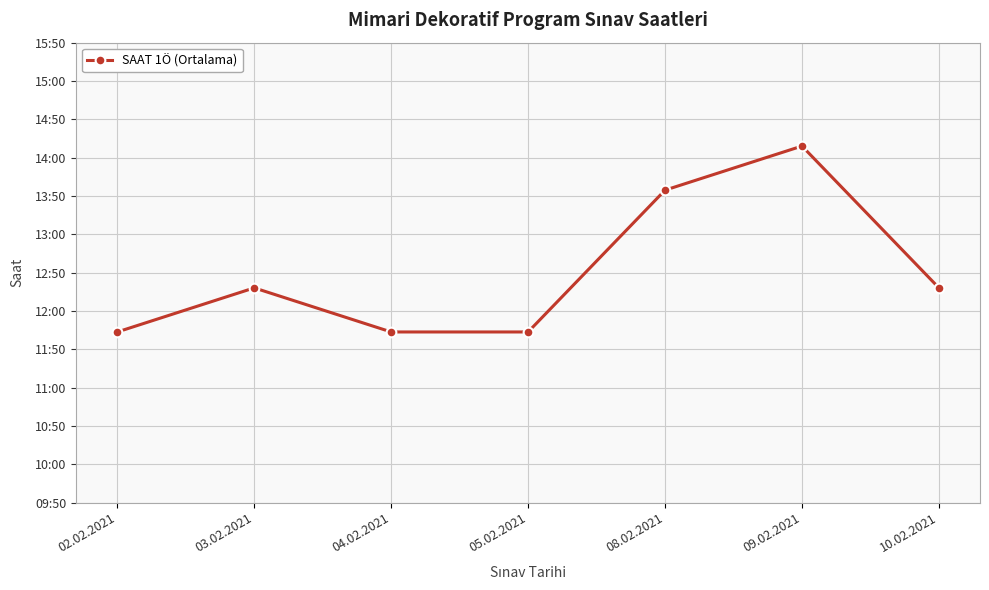

Rank the categories by value from highest to lowest.

09.02.2021, 08.02.2021, 03.02.2021, 10.02.2021, 02.02.2021, 04.02.2021, 05.02.2021